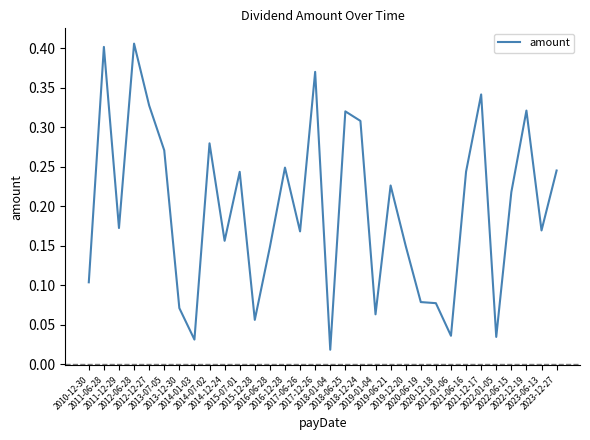

At which label is the value closest to 0?

2018-01-04